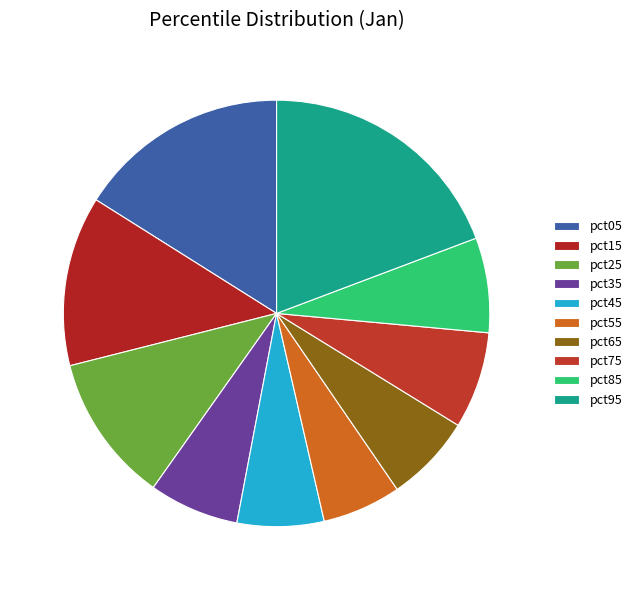

Does any single category account for the majority?

No